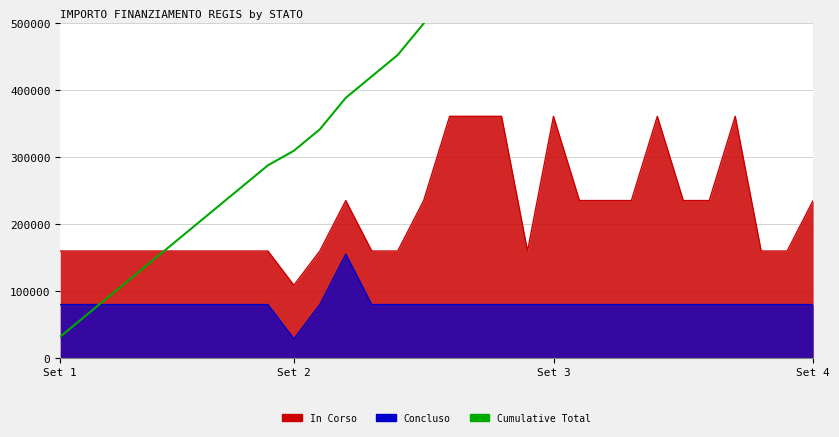

What is the average value?

611291.8